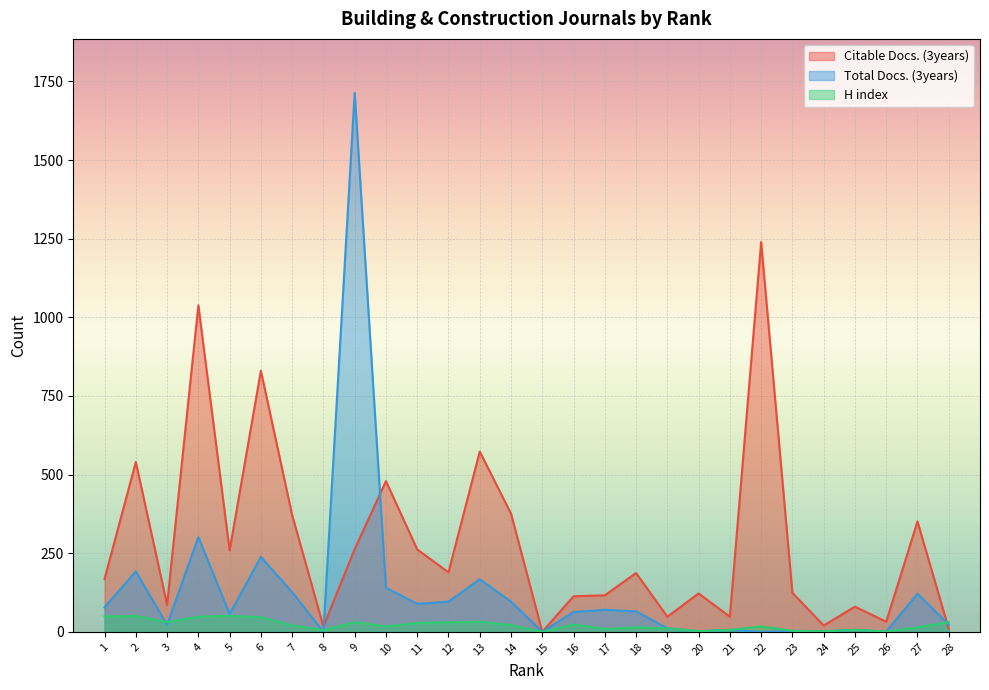

Is the value of Citable Docs. (3years) at 13 greater than the value of Total Docs. (3years) at 11?

Yes